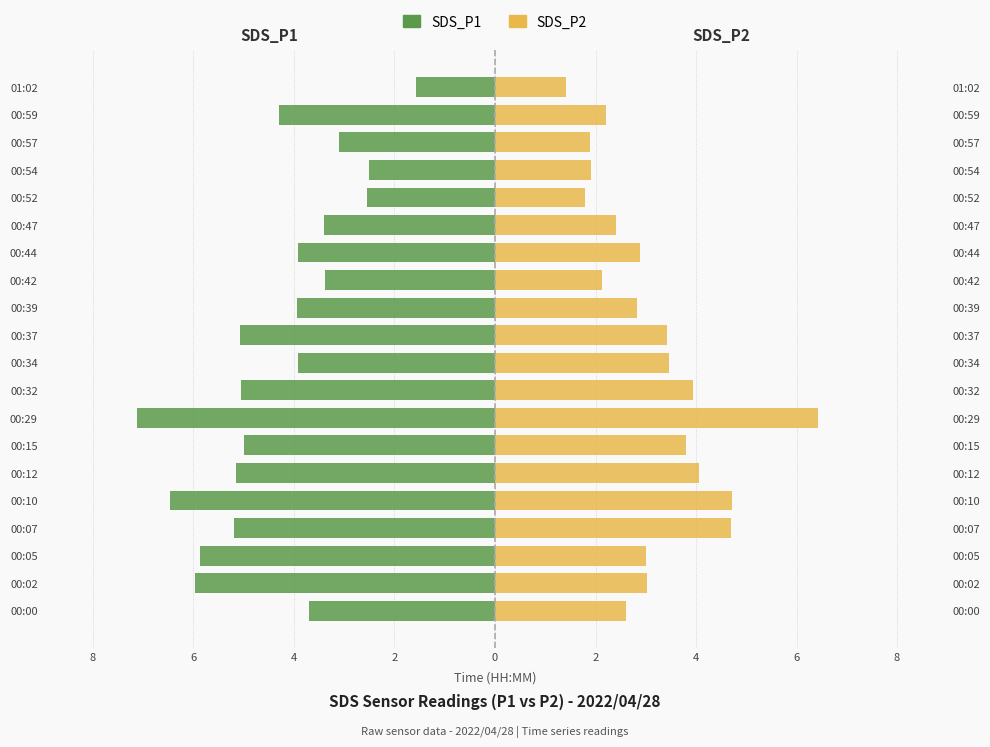

Which series changed the most between 00:42 and 01:02?

SDS_P1